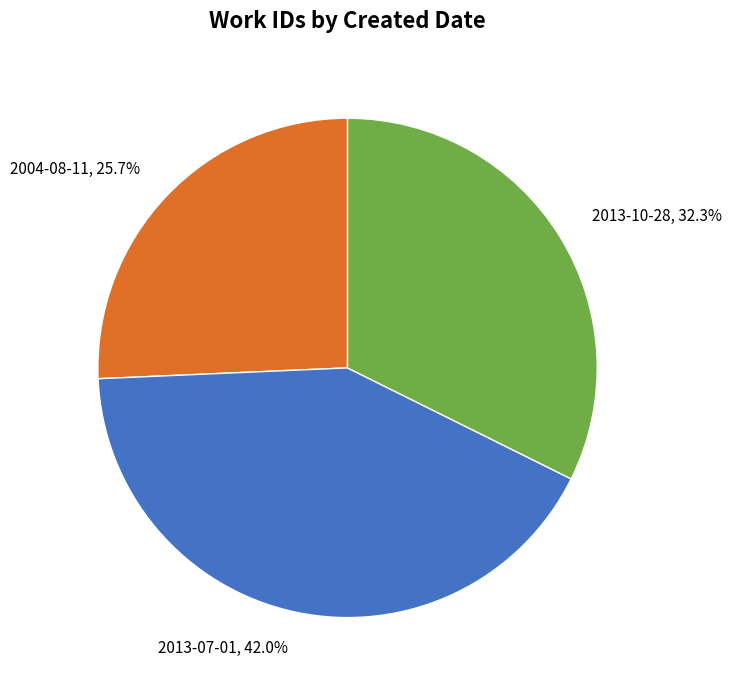

Which category has the smallest portion of the pie?

2004-08-11